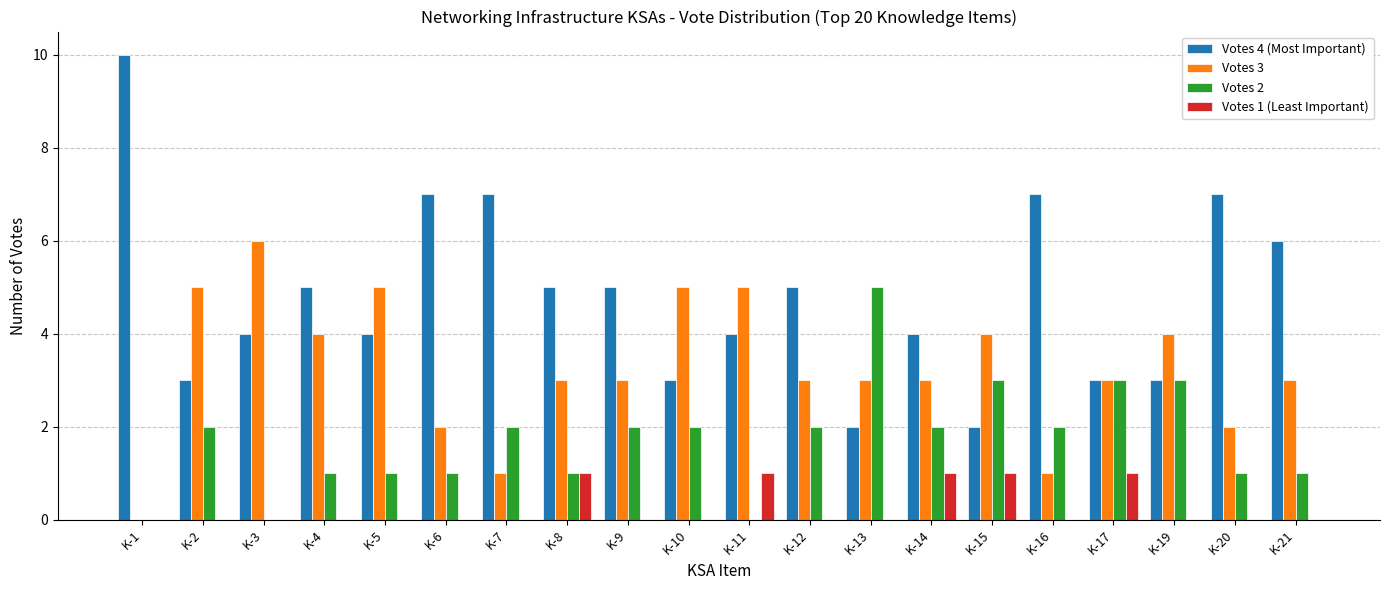

Is the value of Votes 3 at K-2 greater than the value of Votes 2 at K-20?

Yes